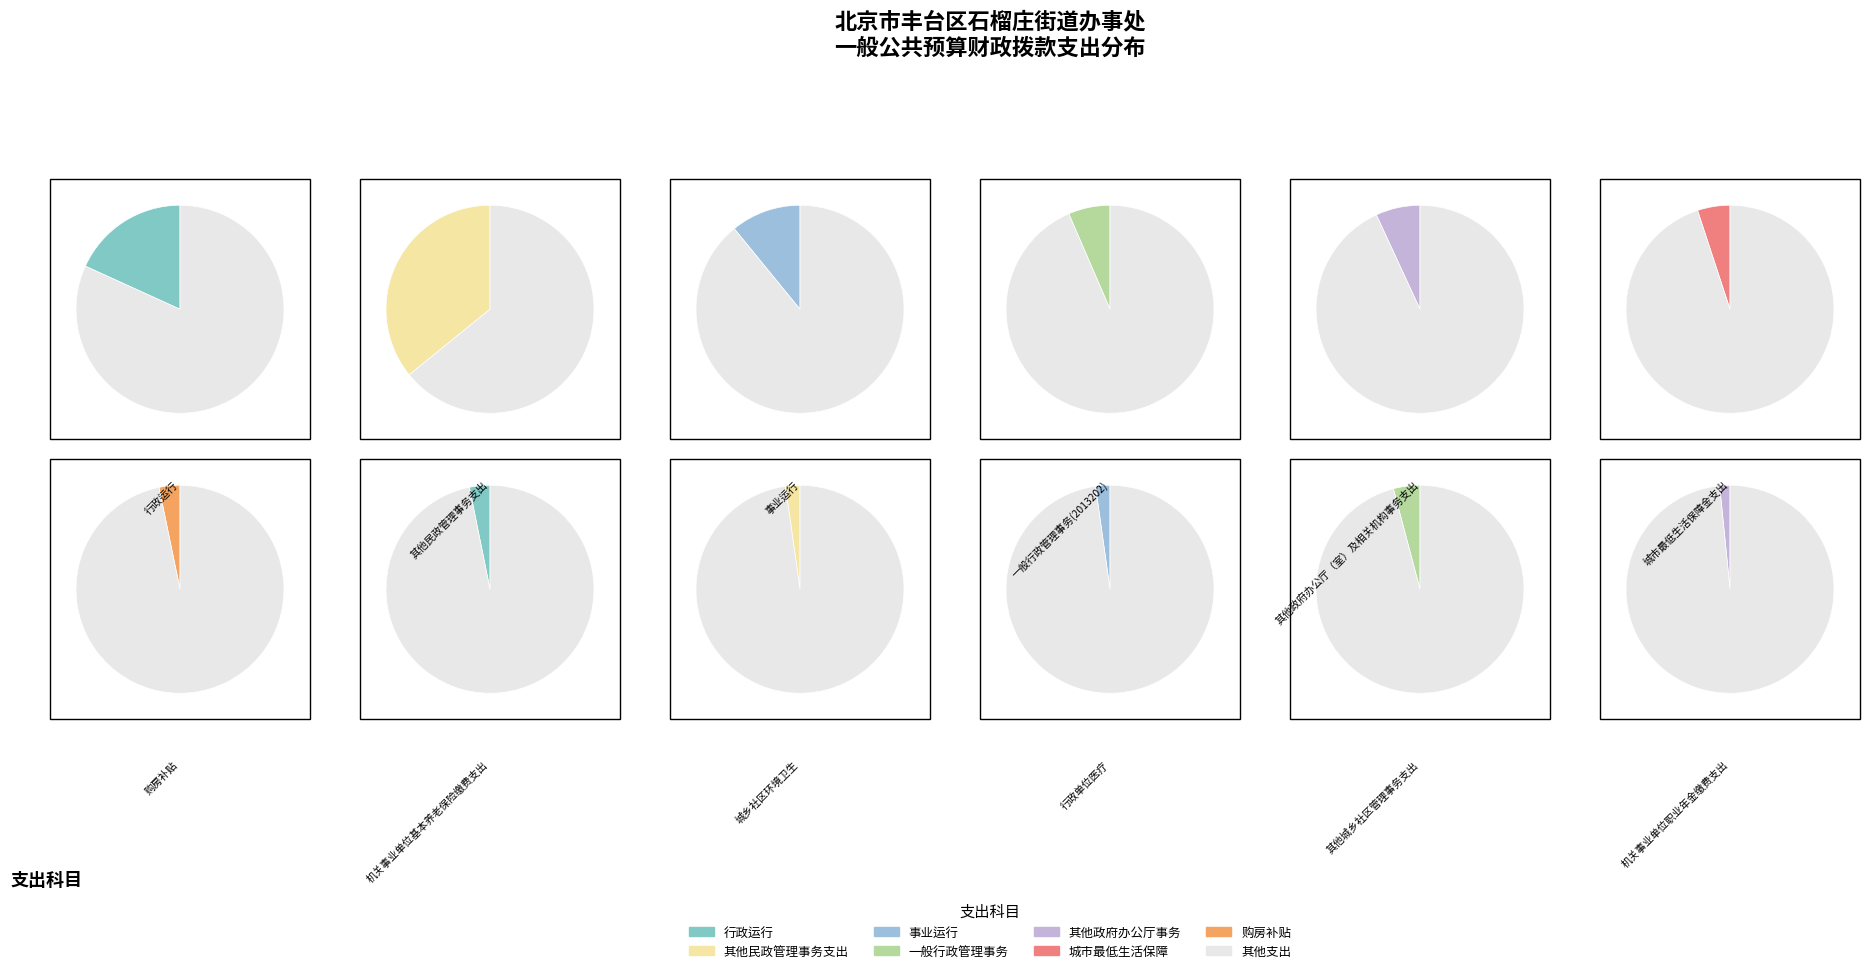

Is it true that 行政运行 is 18% of the pie?

True